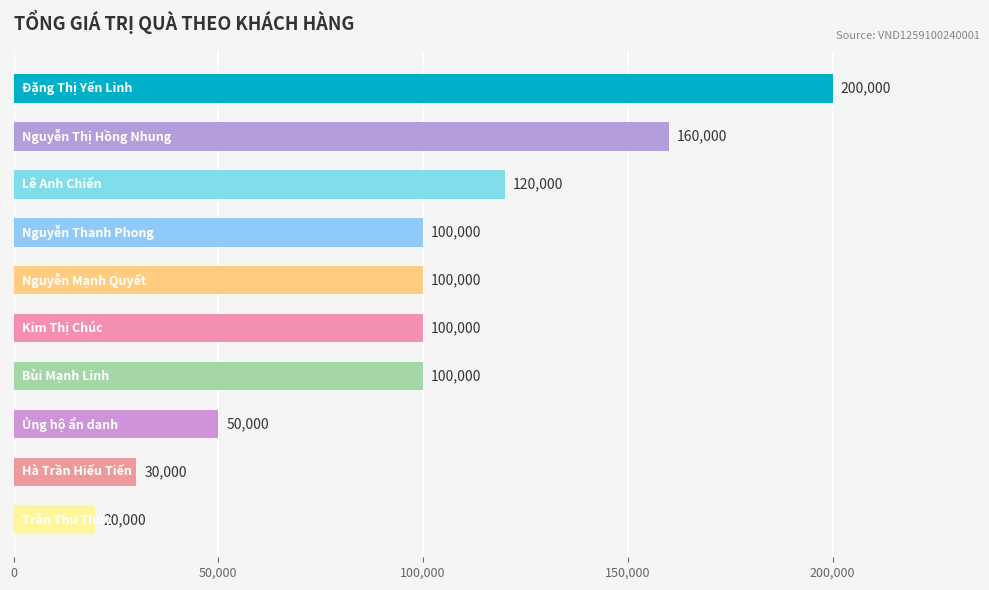

What is the minimum value shown in the chart?

20000